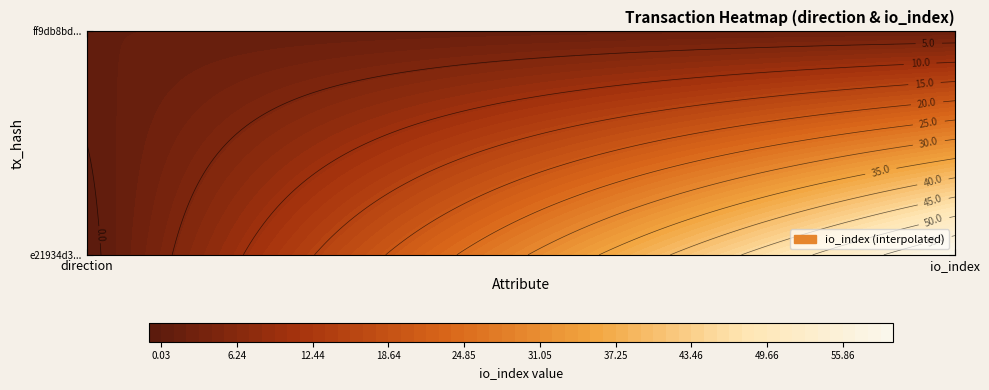

Rank the series at 0 from highest to lowest value.

ff9db8bdd12d4fc5d84e4c381a9d06e0de00b9d, e21934d3349874ab600dec700f8b3fa39db6169